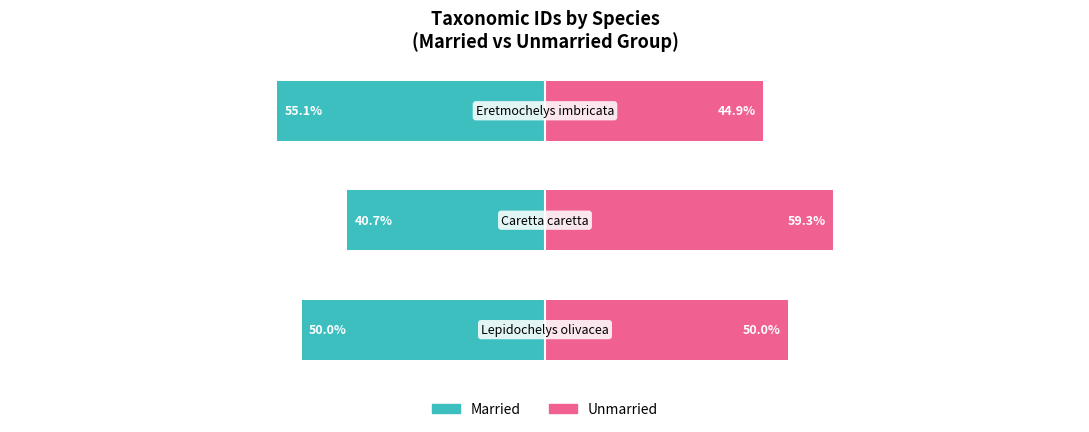

What is the difference between the maximum and second lowest values in the Unmarried series?

9.3